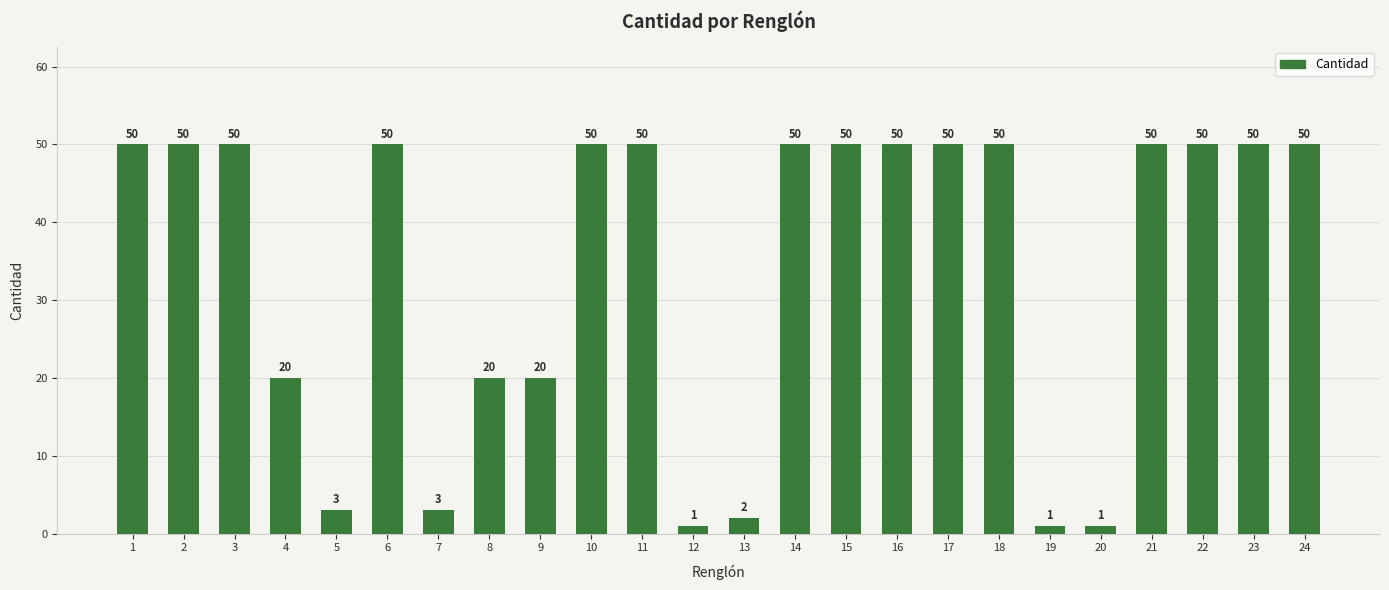

What is the minimum value shown in the chart?

1